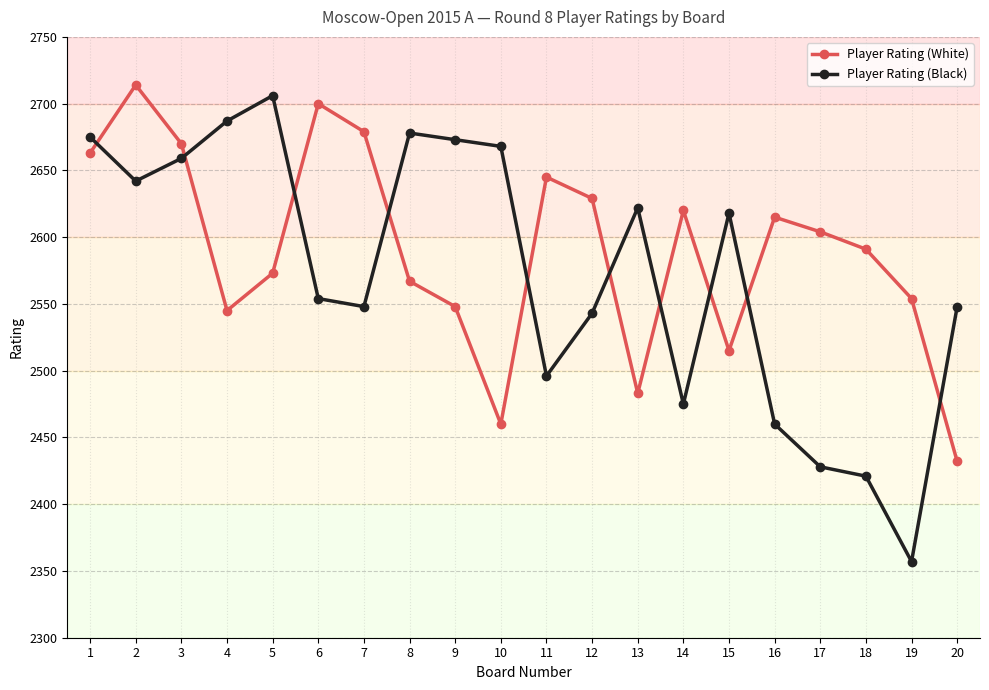

Which label corresponds to the largest value in the chart?

2